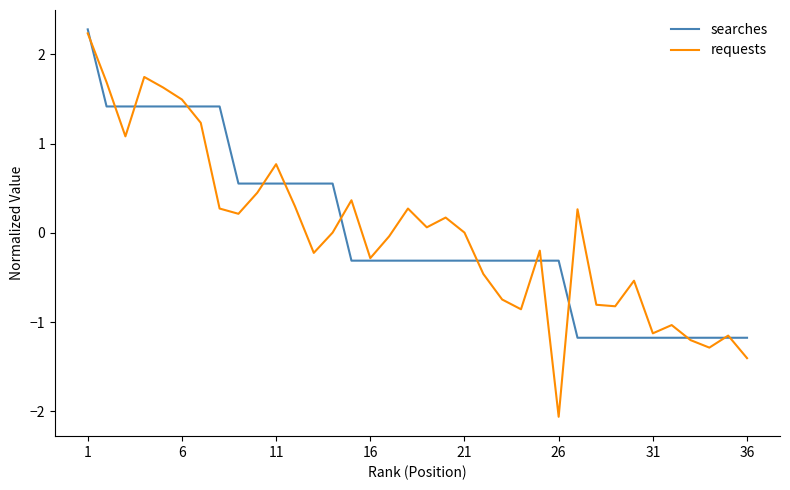

What is the highest value of the requests series?

2.2